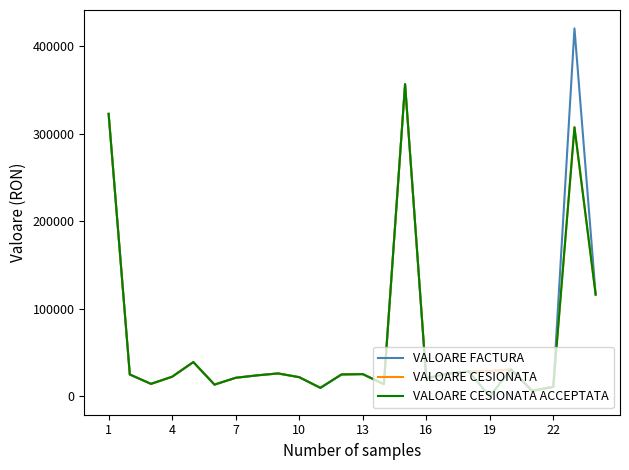

Which series has the widest spread of values?

VALOARE FACTURA